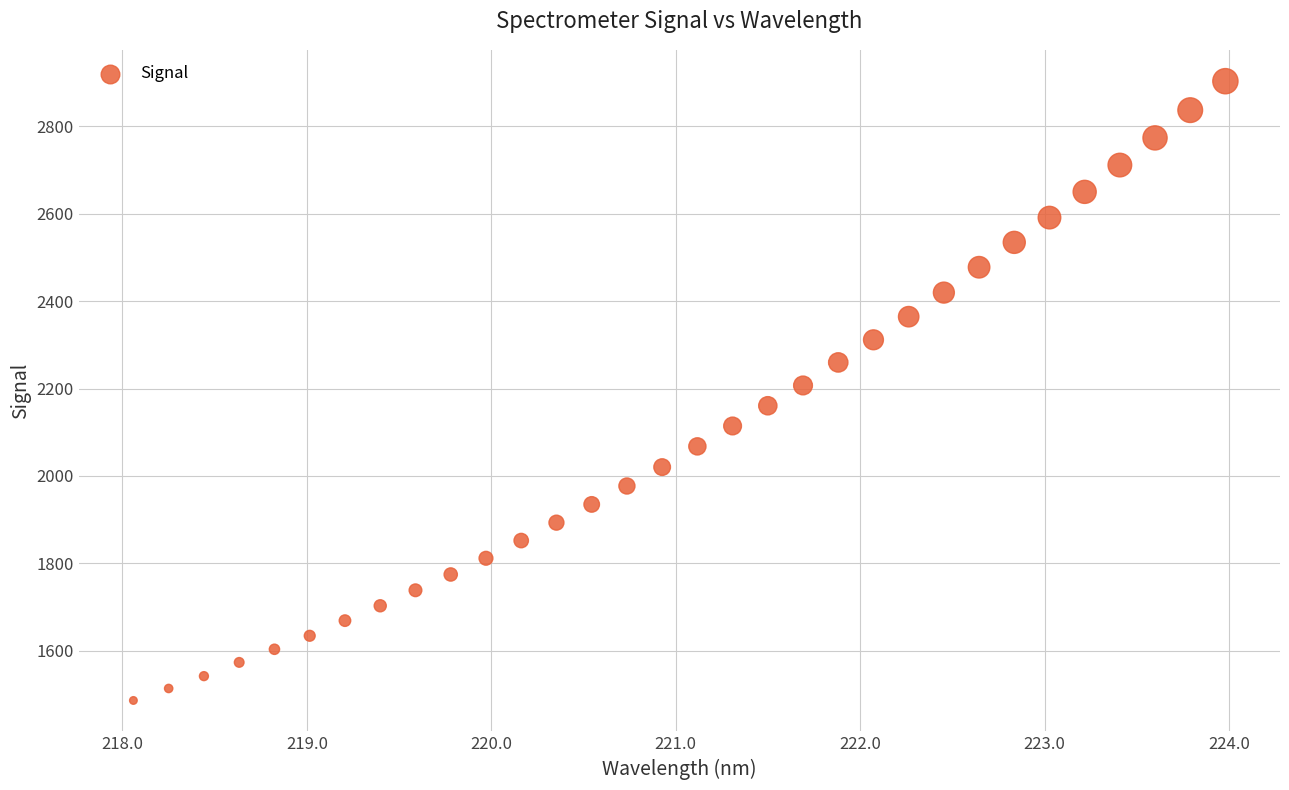

What is the range of Y values (max minus min)?

1417.4